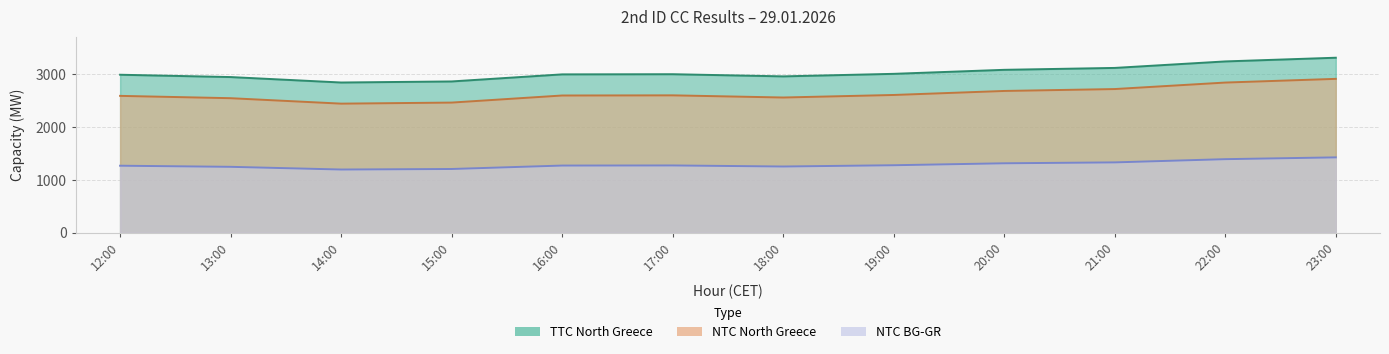

How many interior local peaks does the NTC North Greece series have?

1